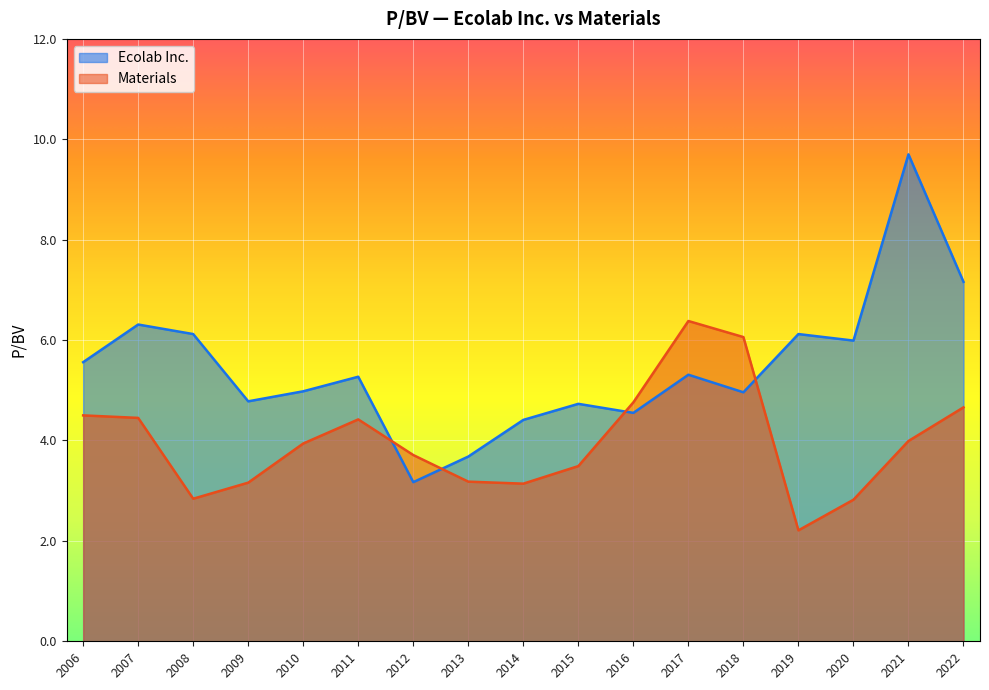

True or false: Ecolab Inc. has more than 0 points higher than both neighbors.

True